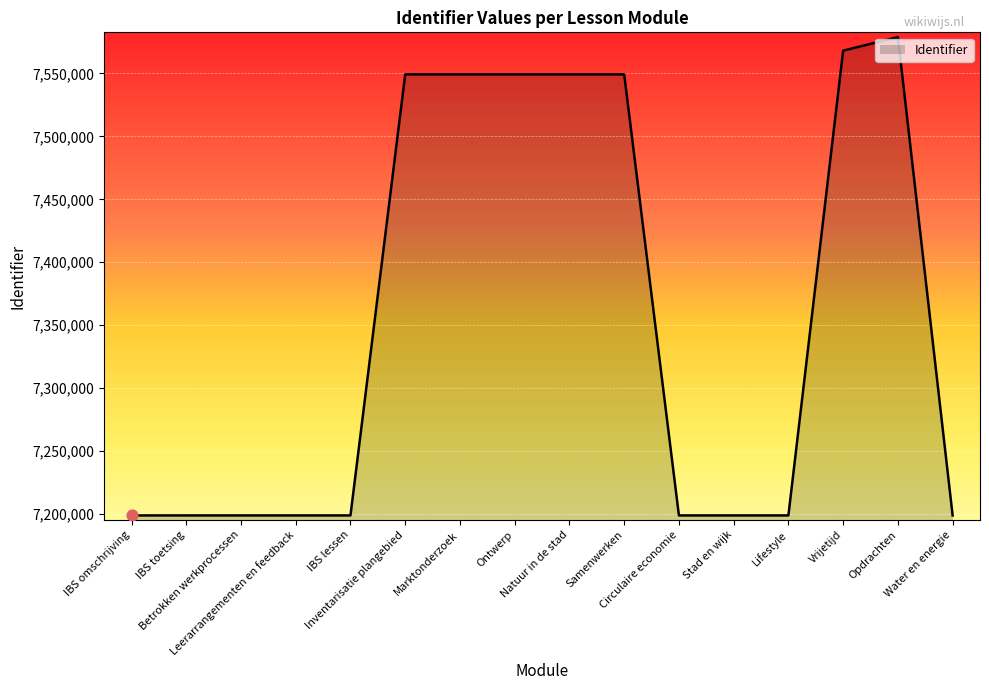

What is the change in value from Leerarrangementen en feedback to Circulaire economie?

+2